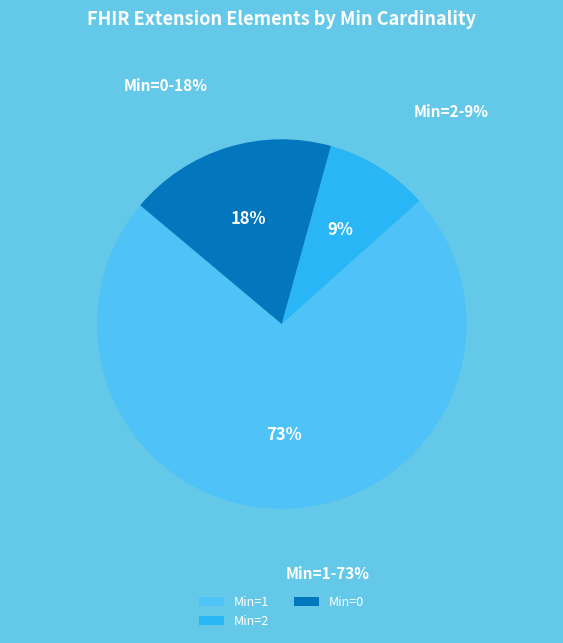

Combined, do Min=2 and Min=1 account for over 50%?

Yes